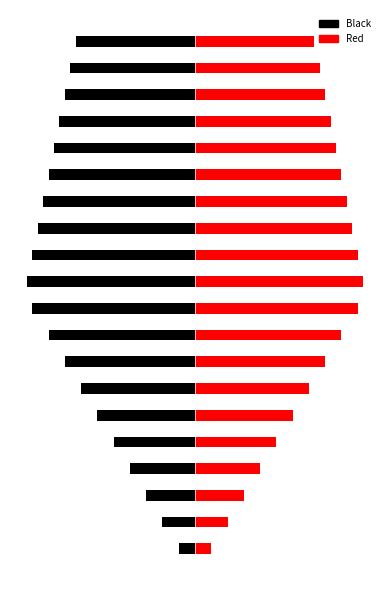

What is the sum of the Black values at 19 and 14?

-24.5